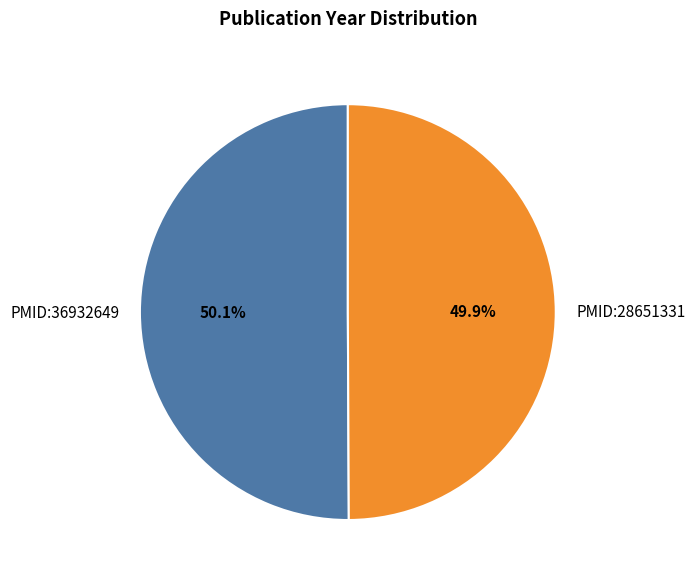

What percentage is the PMID:28651331 slice, to the nearest percent?

50%